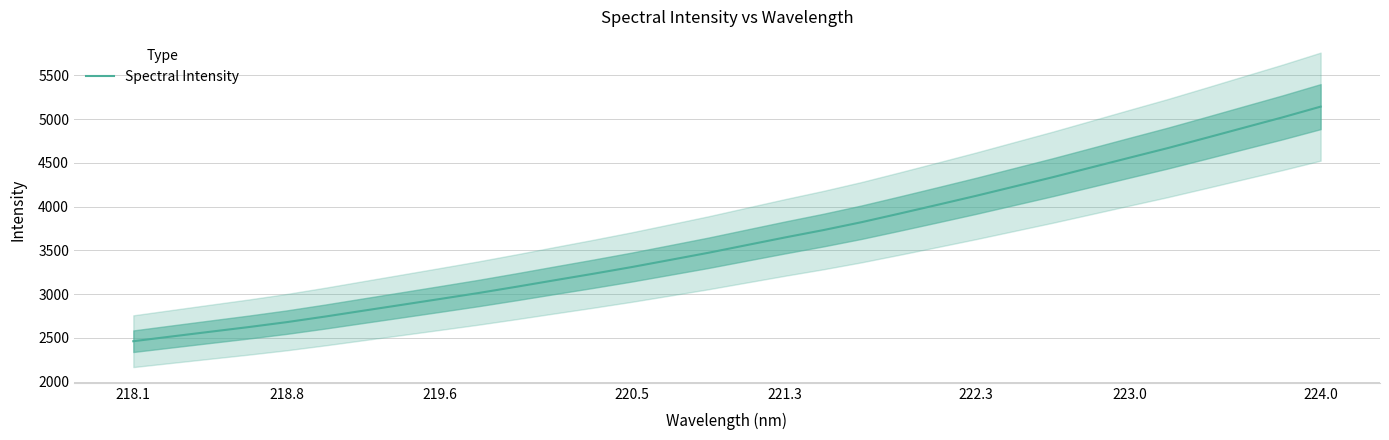

True or false: there are more than 2 points higher than both neighbors.

False